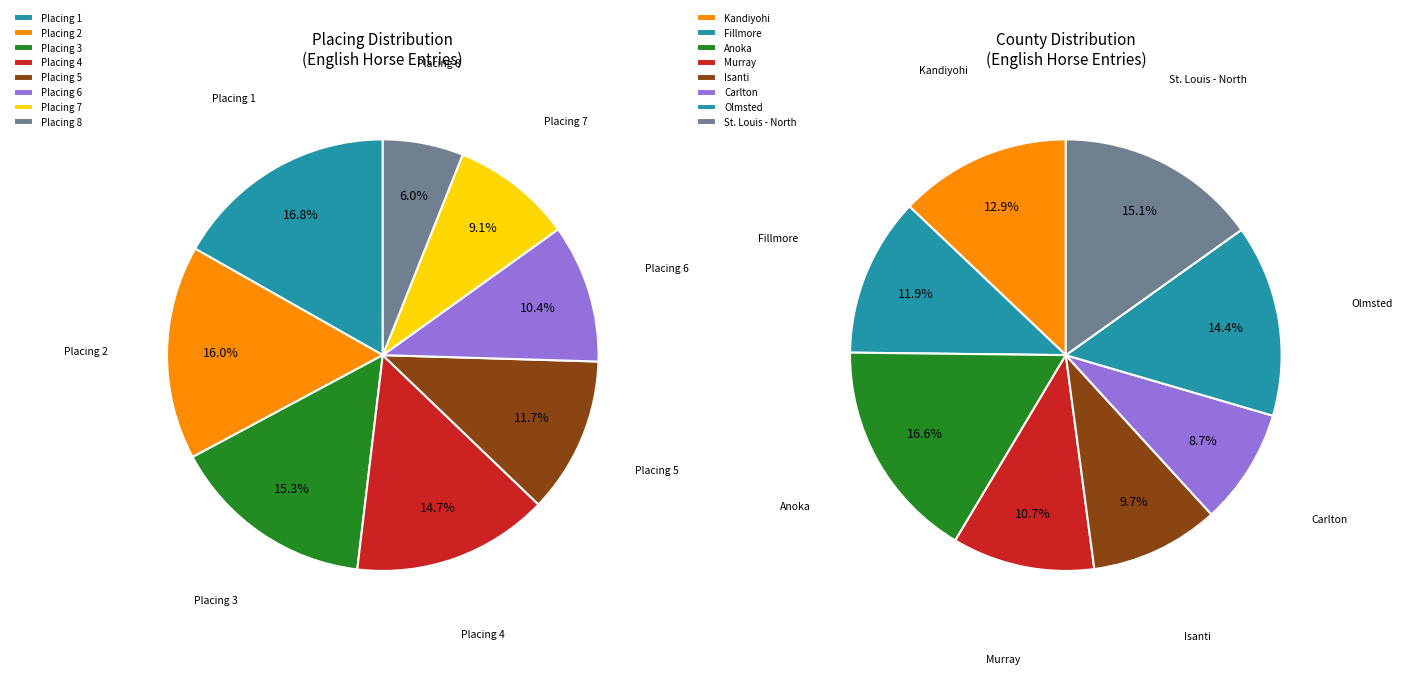

Does any single category account for the majority?

No